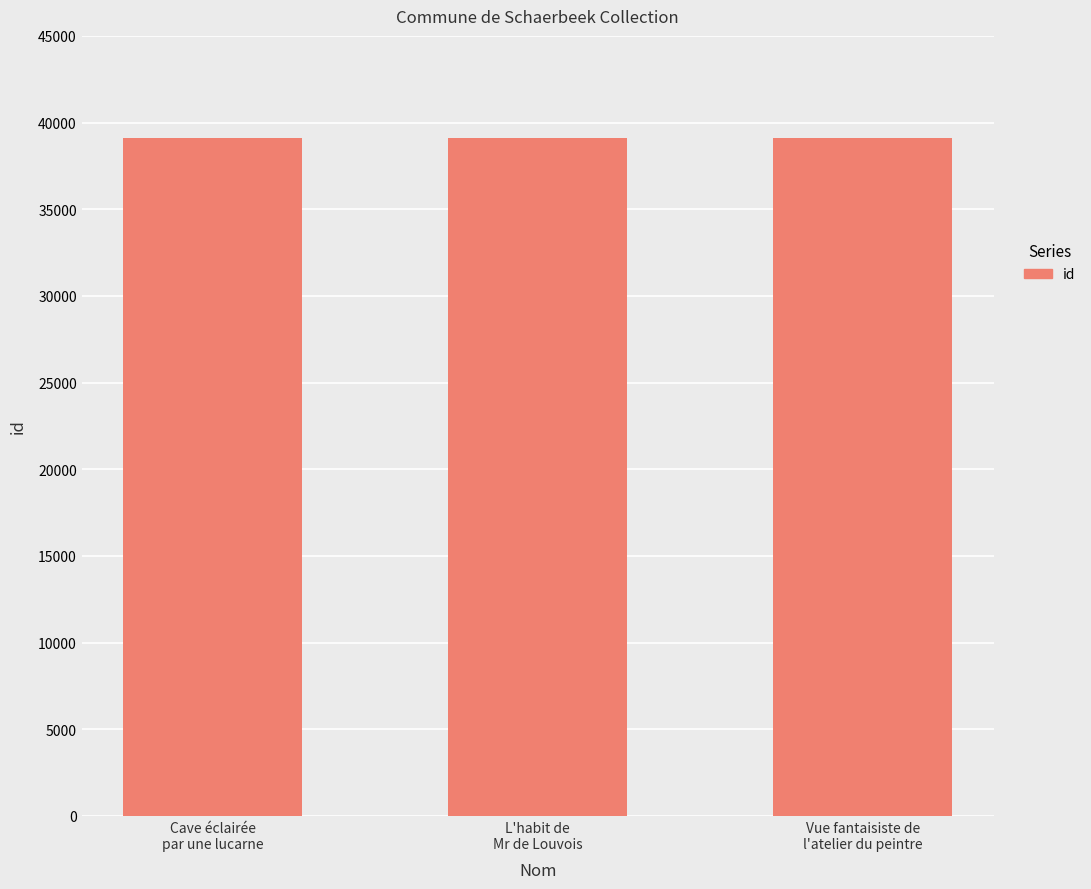

What is the minimum value shown in the chart?

39115